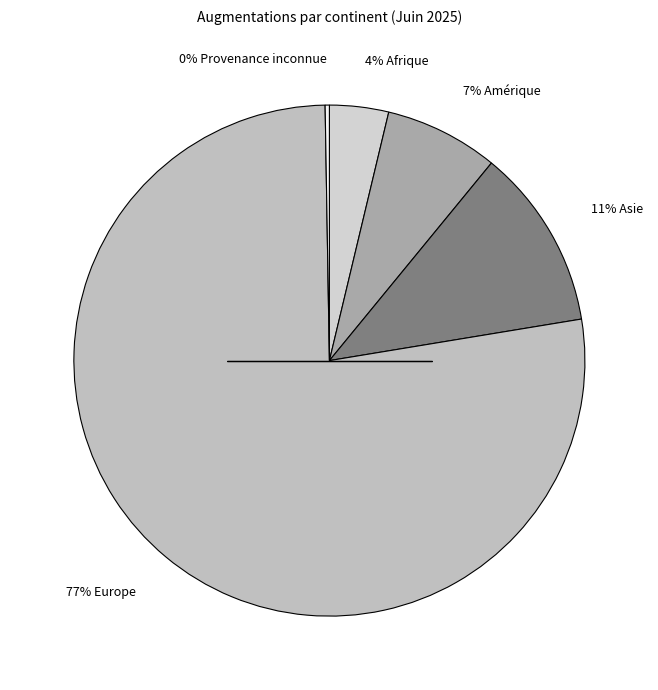

True or false: 77% Europe accounts for 77% of the total.

True